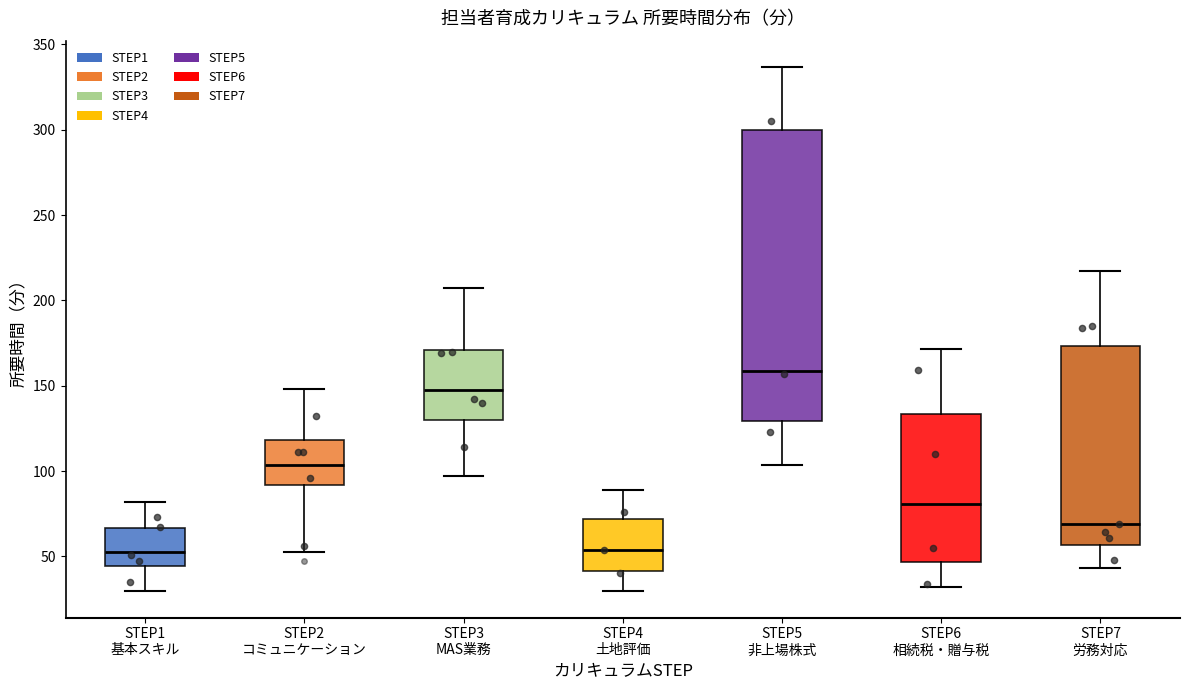

Which box's median line is the highest?

STEP5 非上場株式